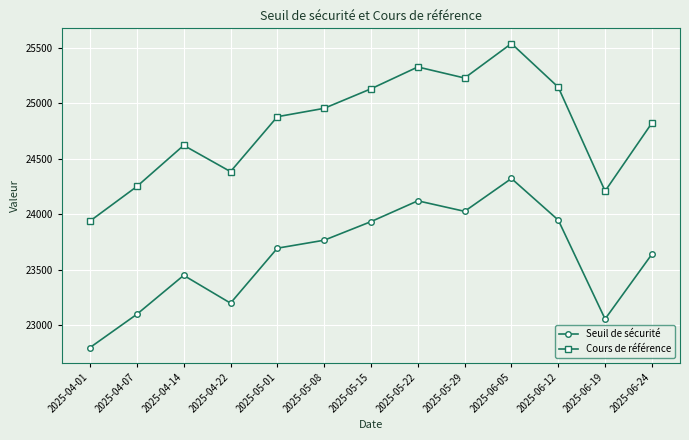

How many series are shown in this chart?

2